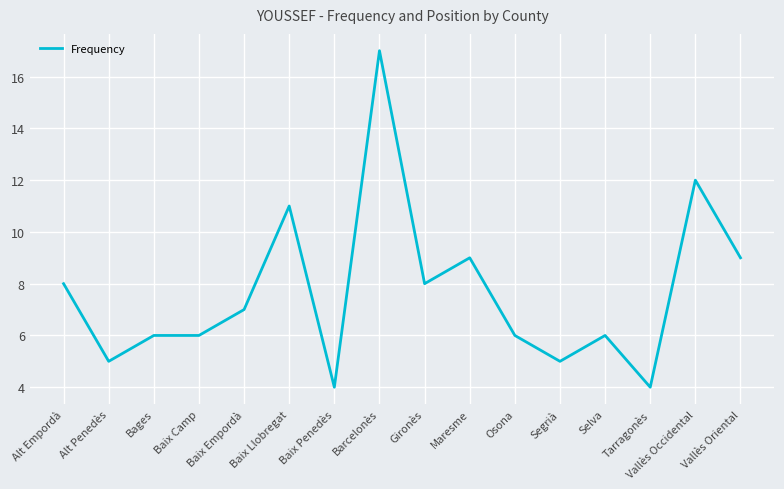

What position from the left is Tarragonès?

14